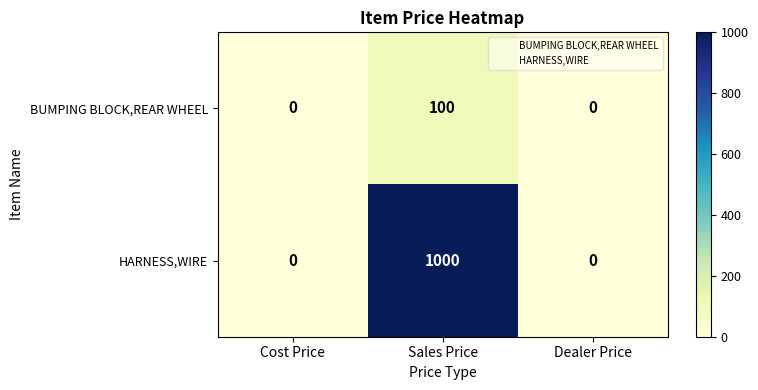

The value of BUMPING BLOCK,REAR WHEEL at Cost Price is 0. True or false?

True